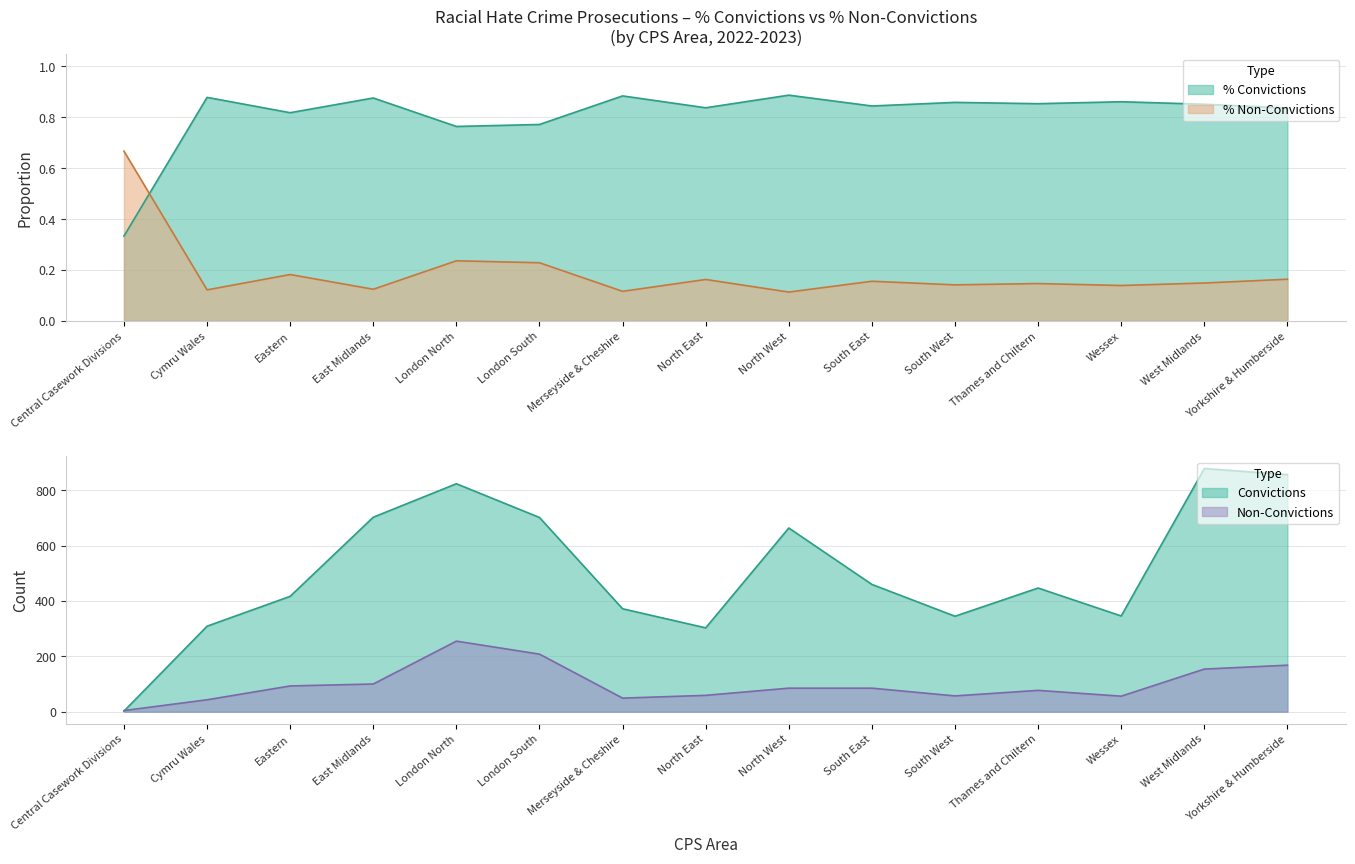

Which has a higher value, South East or West Midlands?

South East